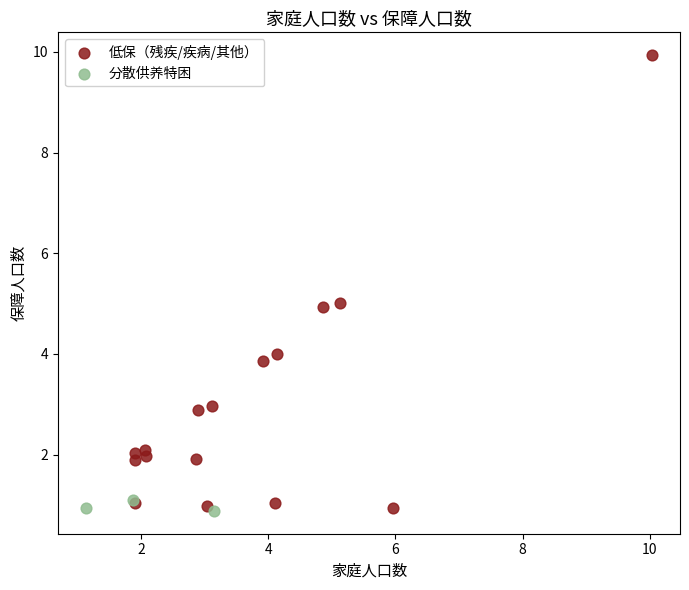

Which series contains the highest Y value?

低保（残疾/疾病/其他）